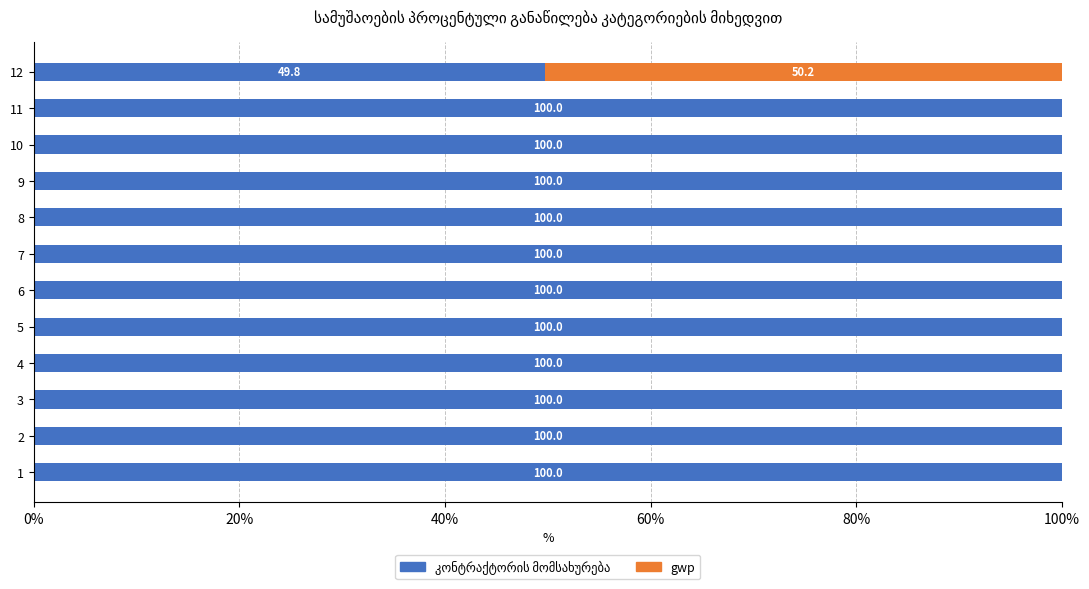

What is the total value across all series at 10?

100.0